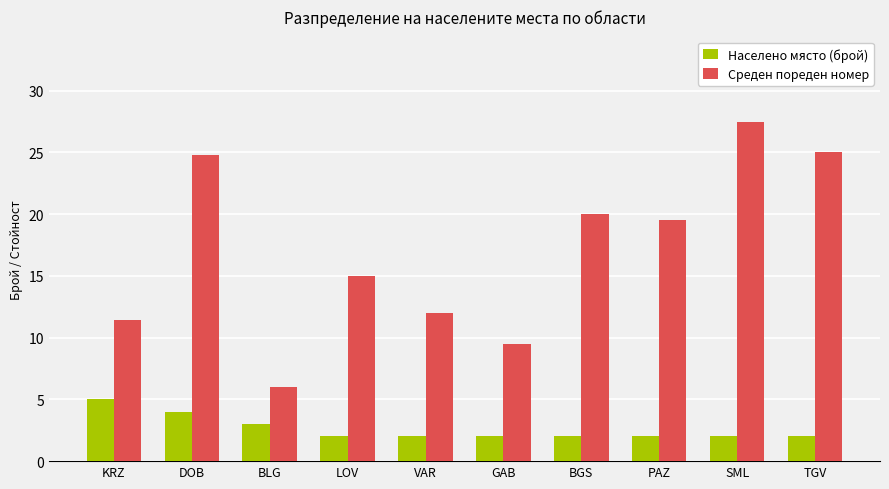

What is the minimum value shown in the chart?

2.0